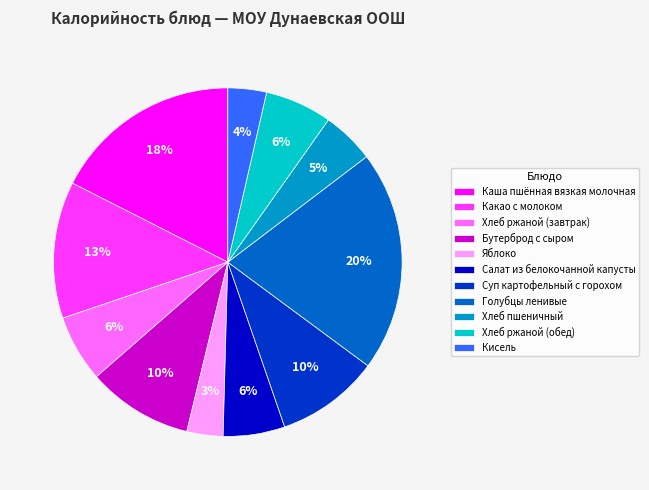

Is the sum of Салат из белокочанной капусты and Бутерброд с сыром greater than half?

No